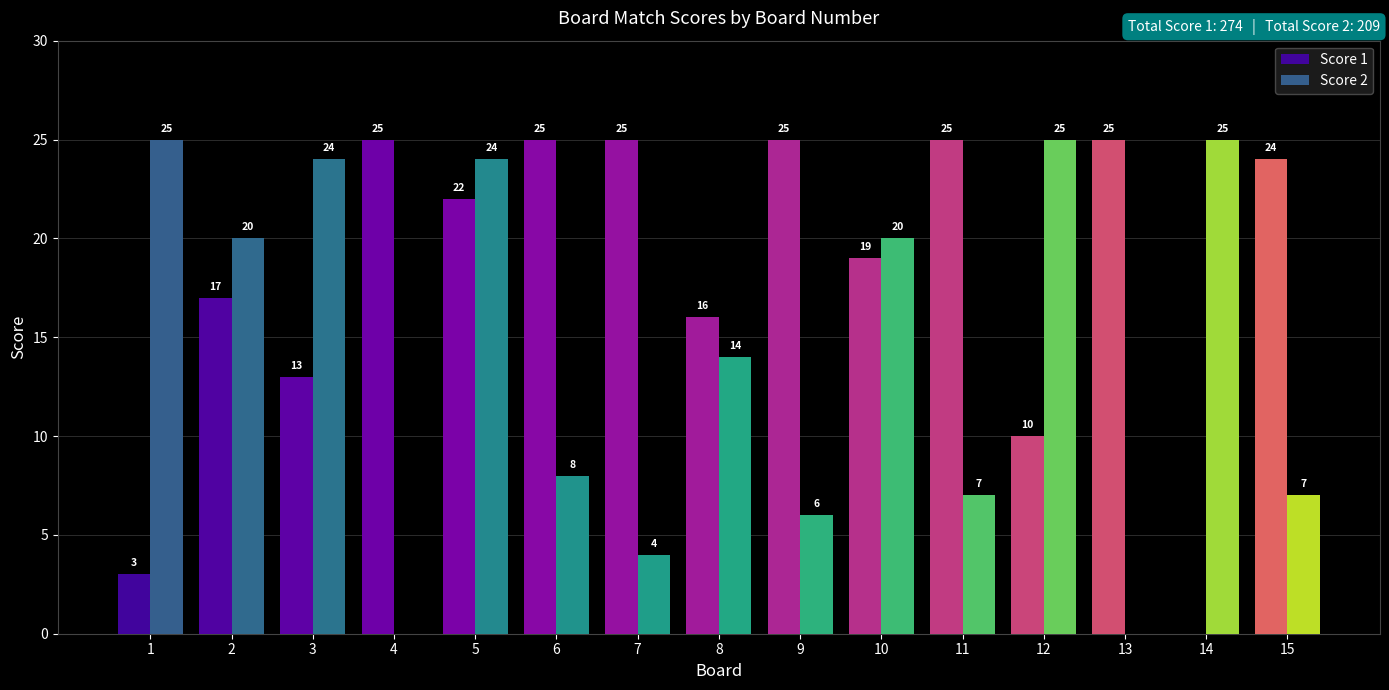

What is the sum of the Score 1 values at 15 and 4?

49